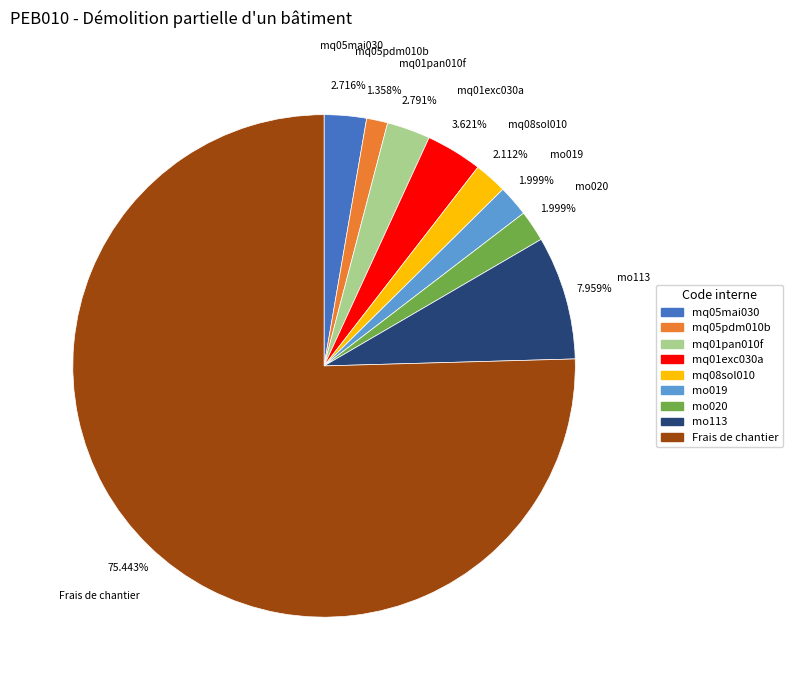

To the nearest percent, what portion does mq08sol010 represent?

2%